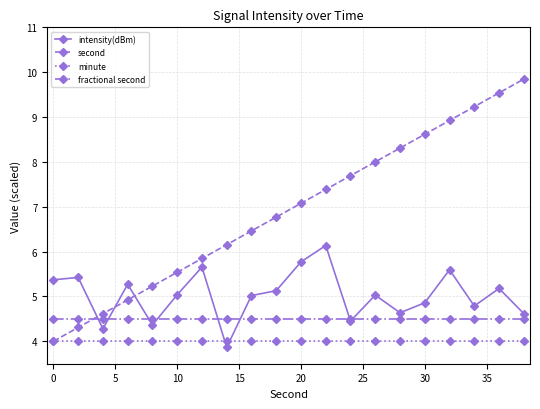

Reading left to right, extract all data points from this chart.

intensity(dBm): 5.4	5.4	4.3	5.3	4.4	5.0	5.7	3.9	5.0	5.1	5.8	6.1	4.5	5.0	4.6	4.9	5.6	4.8	5.2	4.6
second: 4.0	4.3	4.6	4.9	5.2	5.5	5.8	6.2	6.5	6.8	7.1	7.4	7.7	8.0	8.3	8.6	8.9	9.2	9.5	9.8
minute: 4.0	4.0	4.0	4.0	4.0	4.0	4.0	4.0	4.0	4.0	4.0	4.0	4.0	4.0	4.0	4.0	4.0	4.0	4.0	4.0
fractional second: 4.5	4.5	4.5	4.5	4.5	4.5	4.5	4.5	4.5	4.5	4.5	4.5	4.5	4.5	4.5	4.5	4.5	4.5	4.5	4.5